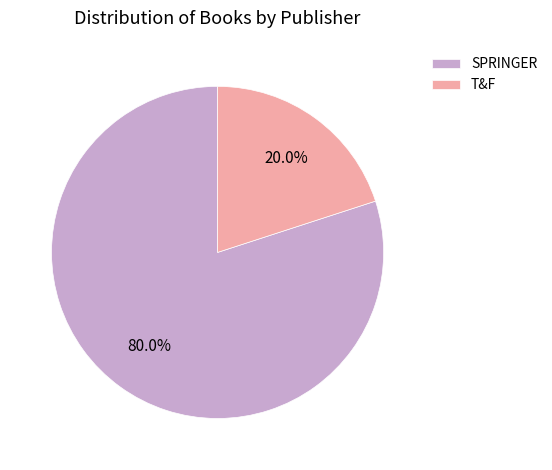

What percentage is the T&F slice, to the nearest percent?

20%